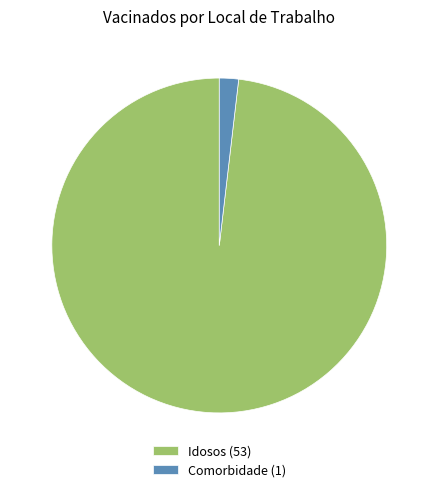

Combined, do Comorbidade (1) and Idosos (53) account for over 50%?

Yes